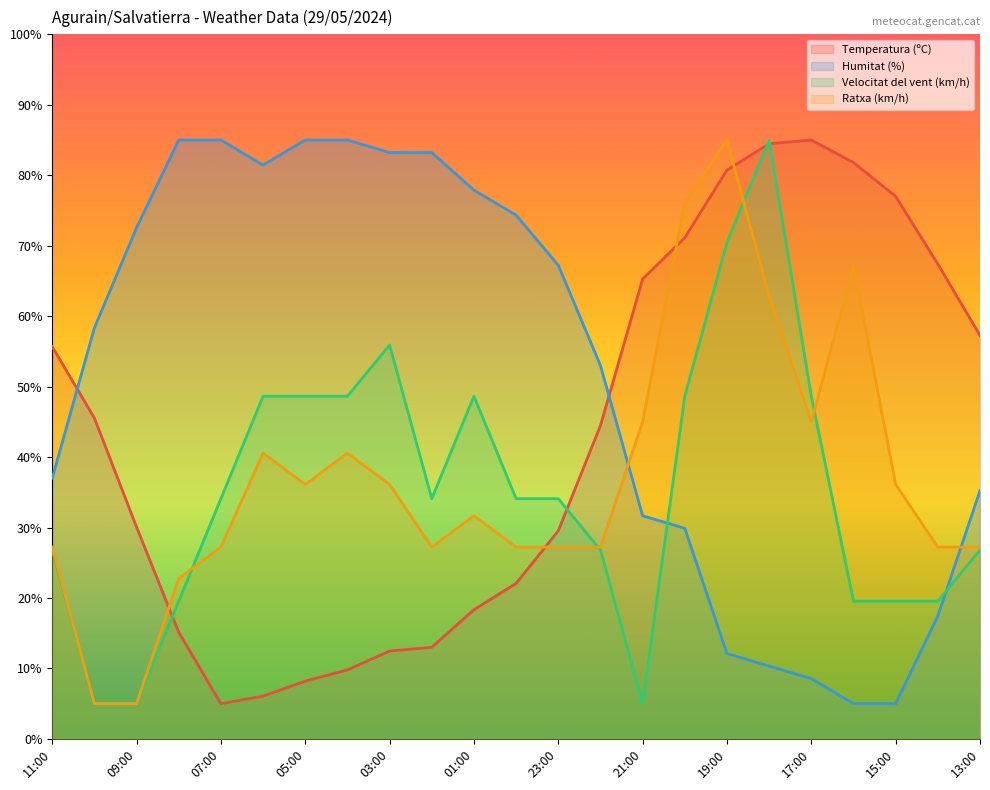

Count the number of data series in this chart.

4